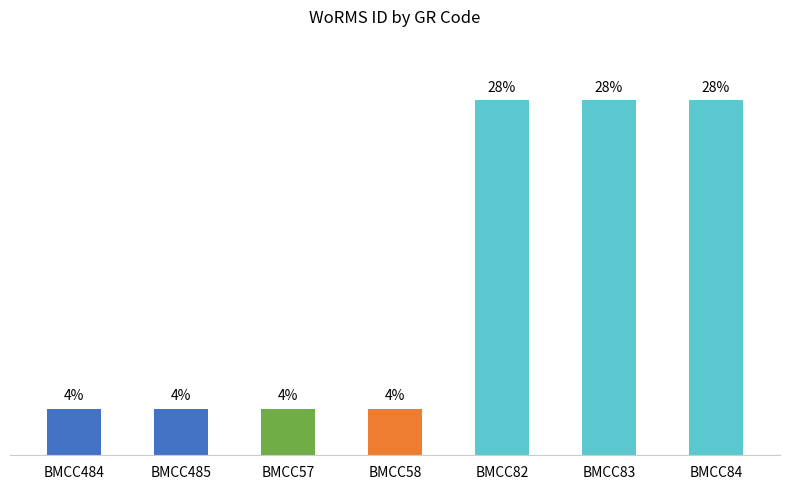

Does the chart contain any negative values?

No